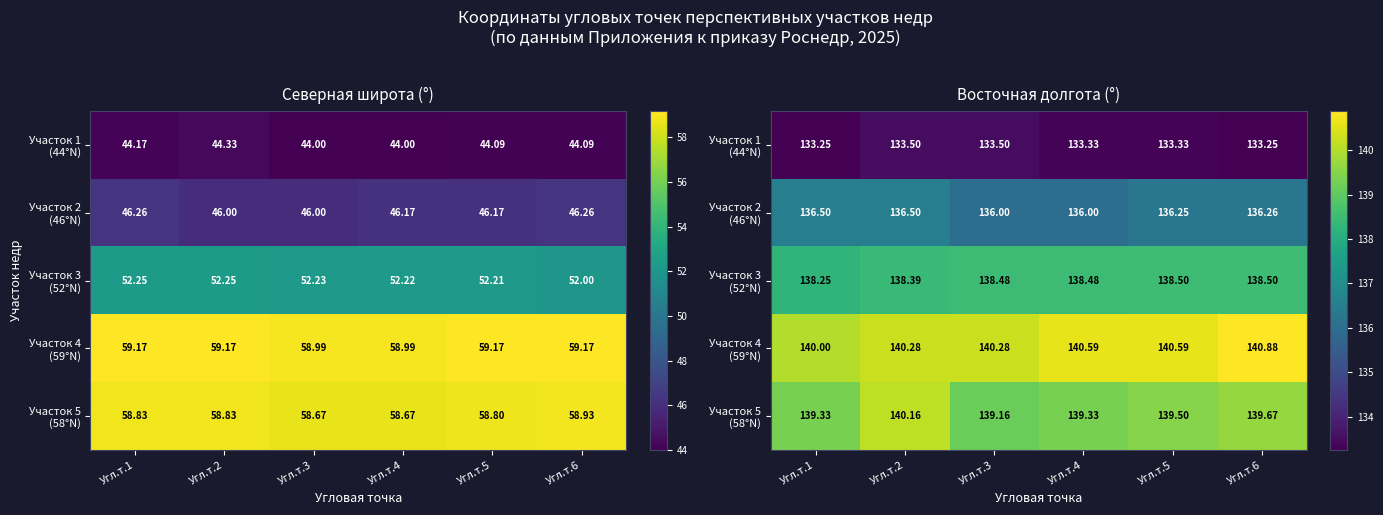

What is the lowest value of the Участок 2 (46°N) series?

136.0